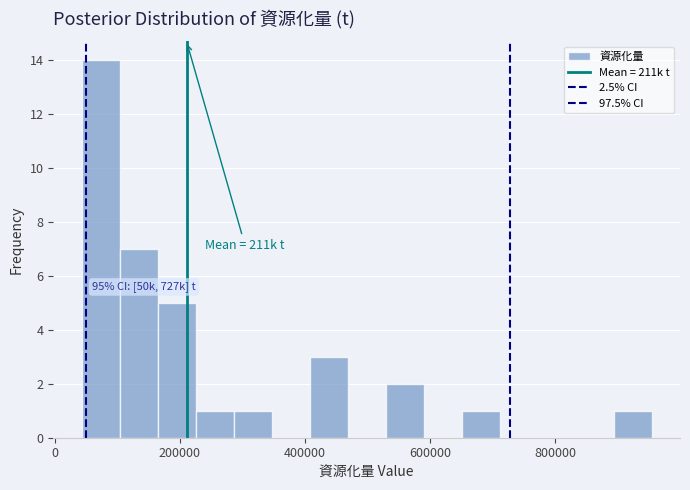

Read against the x-axis, roughly where is the centre of the tallest bar?

80000